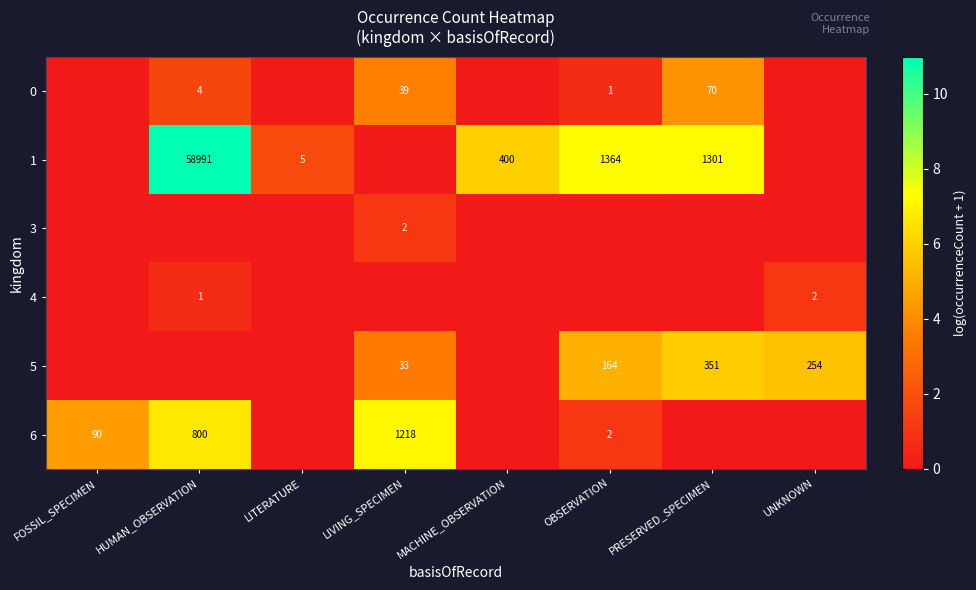

The 3 series shows 2 at LIVING_SPECIMEN. True or false?

True